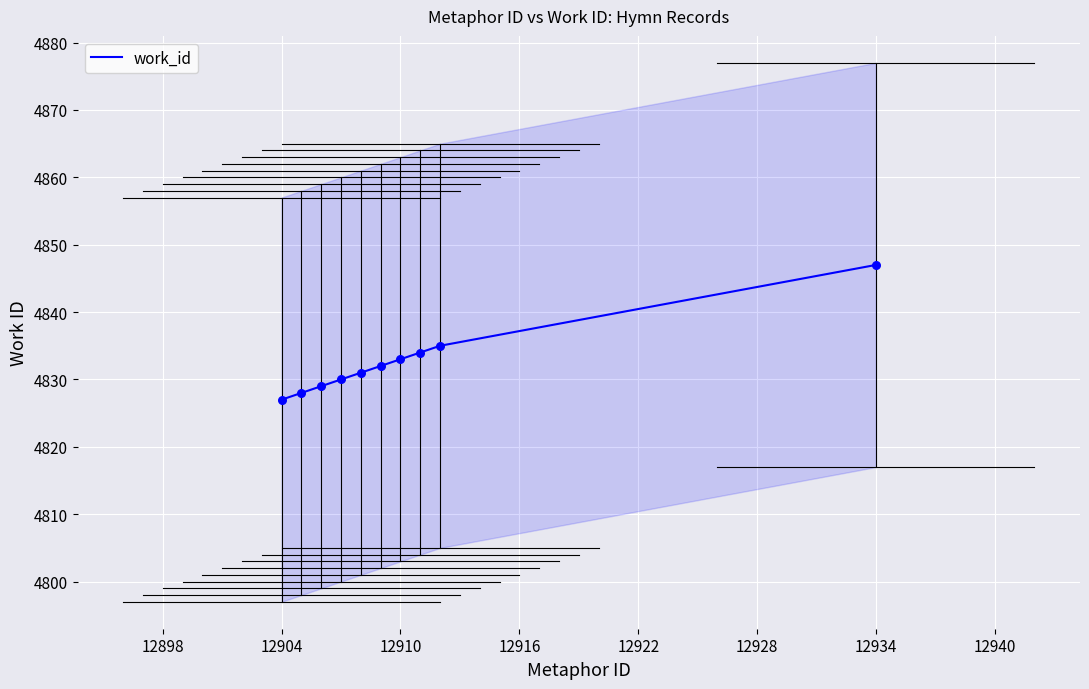

What is the minimum value for work_id?

4827